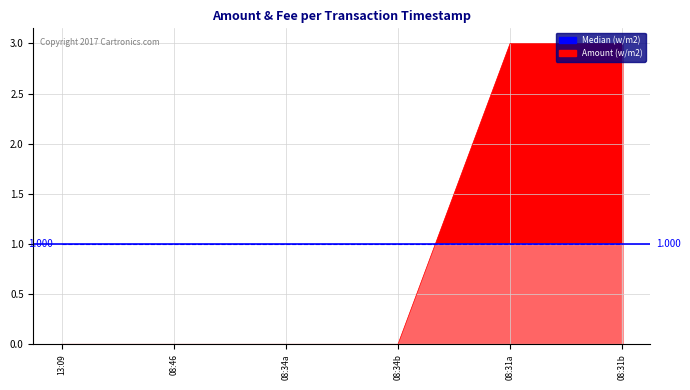

How many lines are shown in the chart?

1